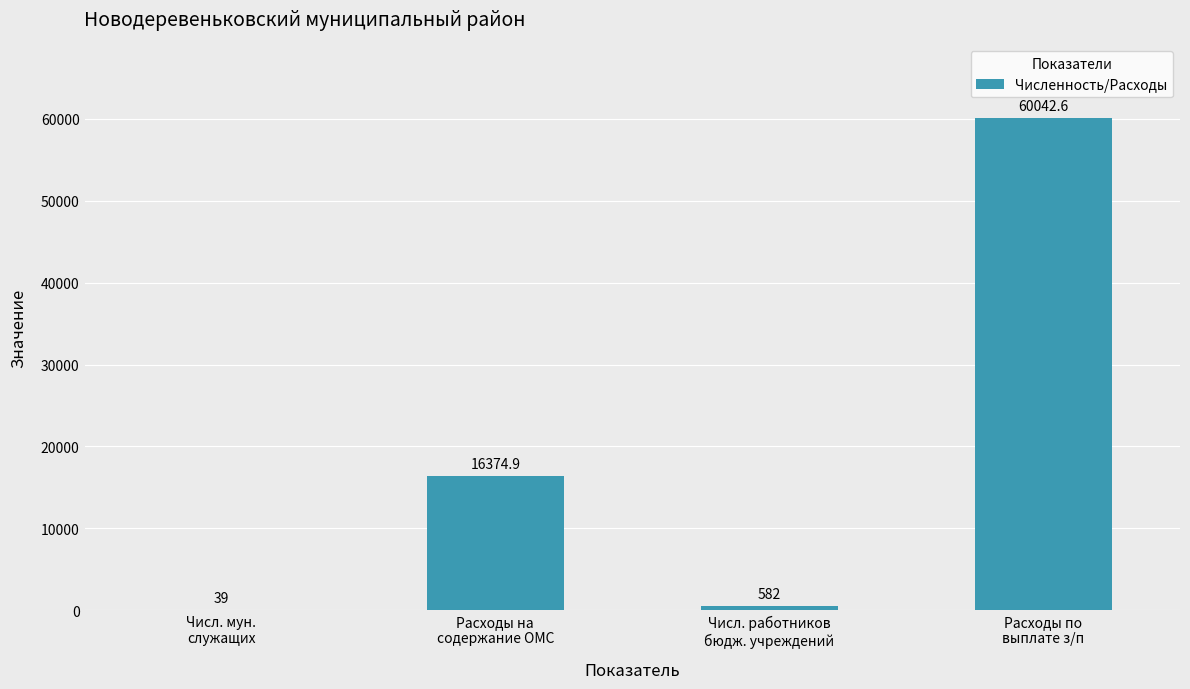

Reading left to right, extract all data points from this chart.

Числ. мун.
служащих=39.0	Расходы на
содержание ОМС=16374.9	Числ. работников
бюдж. учреждений=582.0	Расходы по
выплате з/п=60042.6